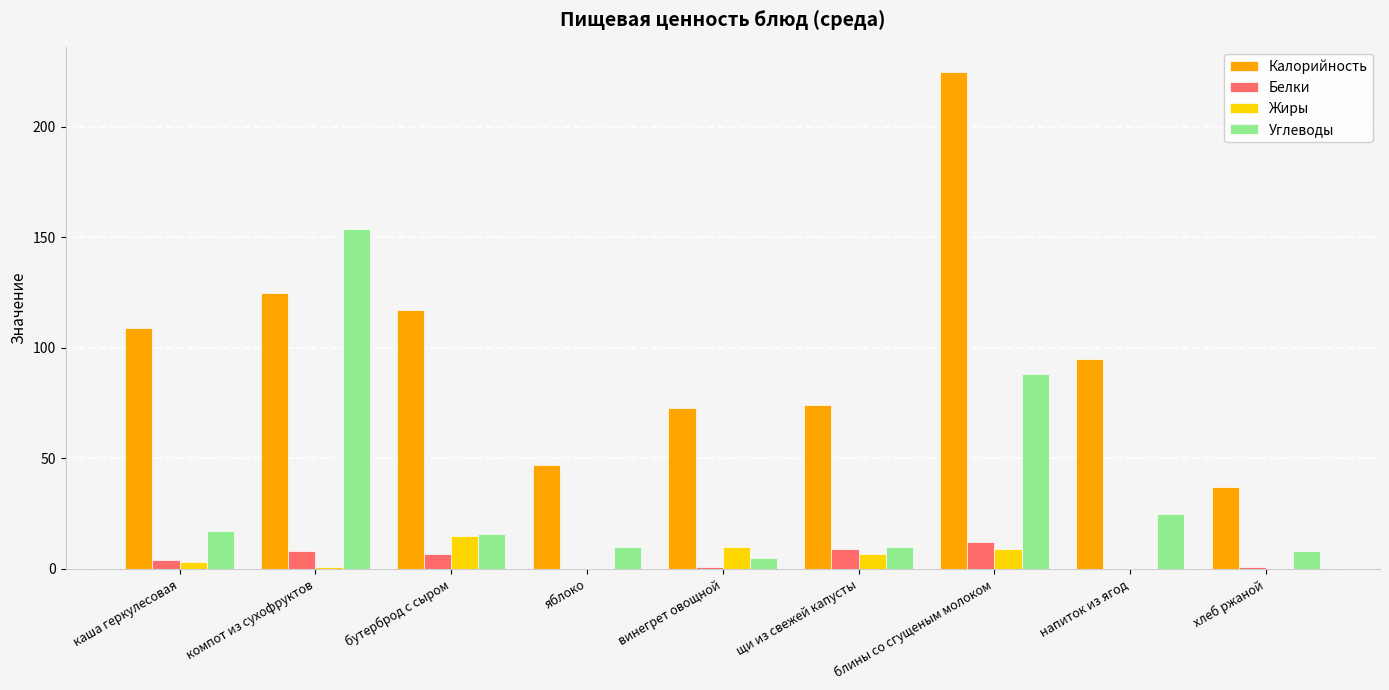

Read the Калорийность value at напиток из ягод, to the nearest 50.

100